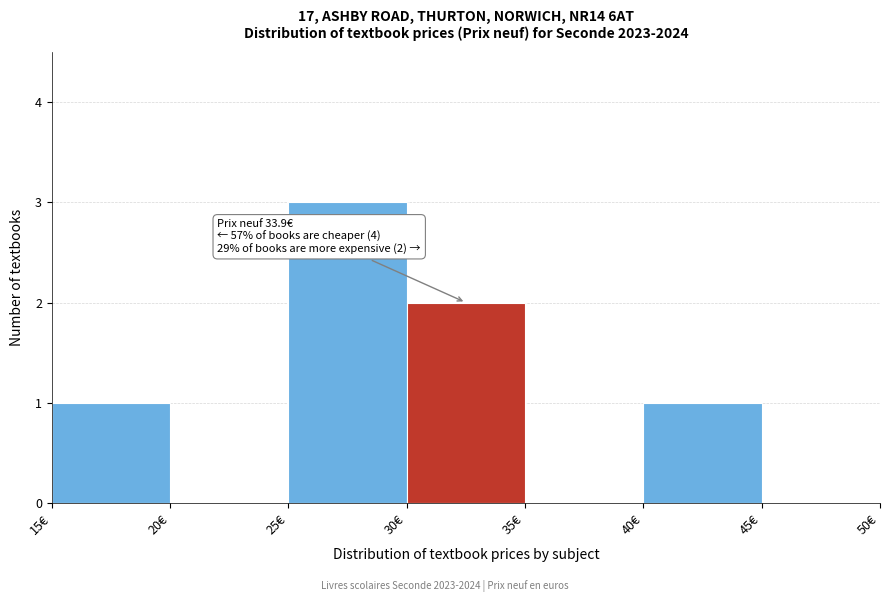

Over which range of the x-axis is the bar tallest?

25 to 30